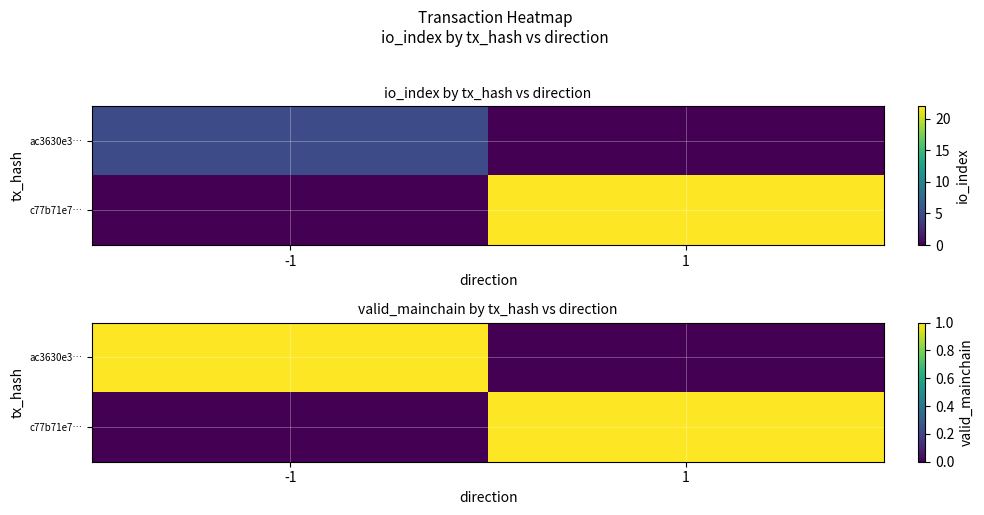

What is the difference between the c77b71e7… values at -1 and 1?

1